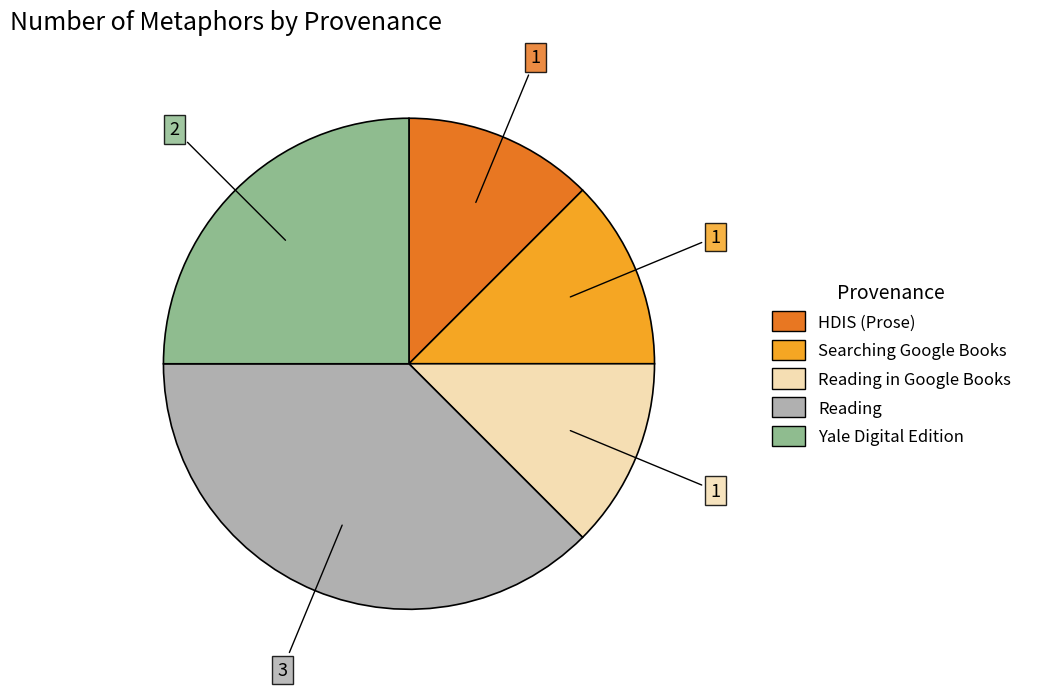

Is there any slice that represents more than half of the pie?

No